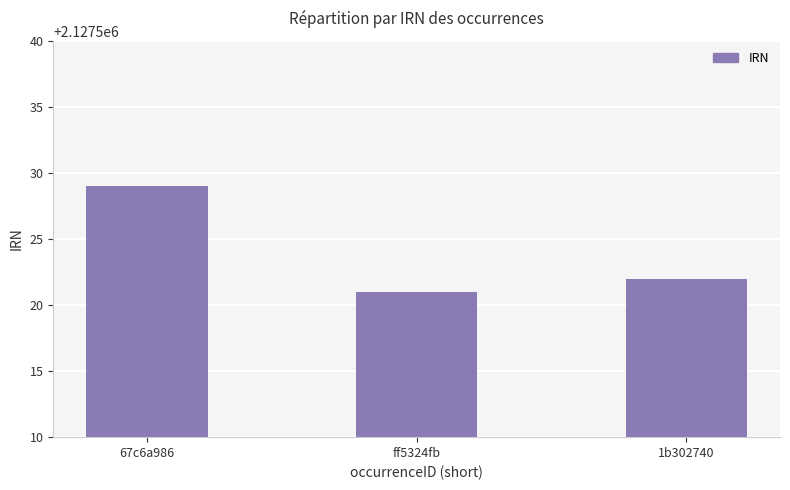

Reading left to right, transcribe all the data shown in this chart.

2127529	2127521	2127522